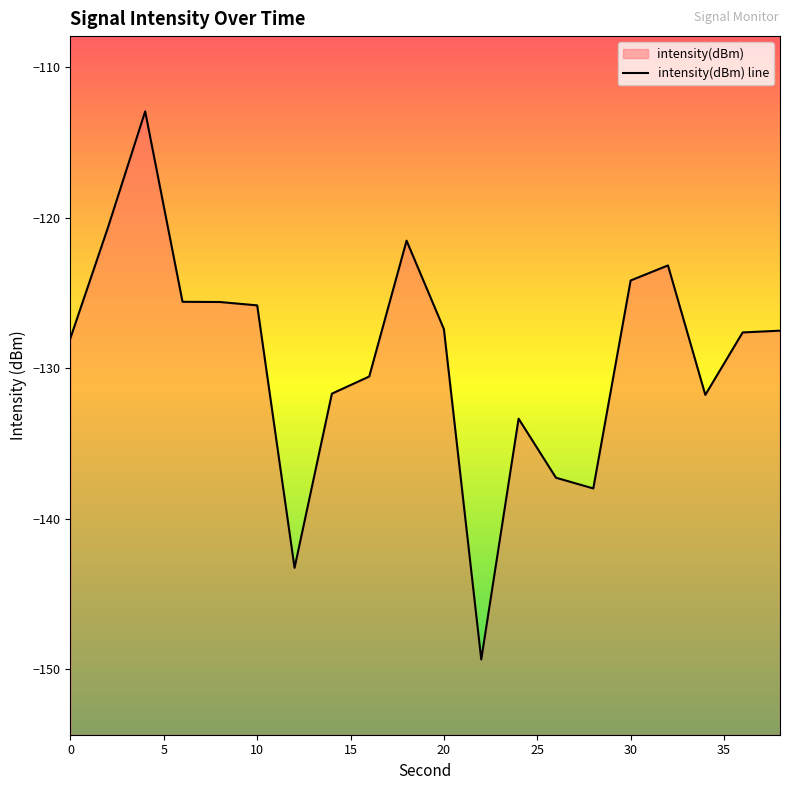

The chart shows a value of -143.3 at 12. True or false?

True